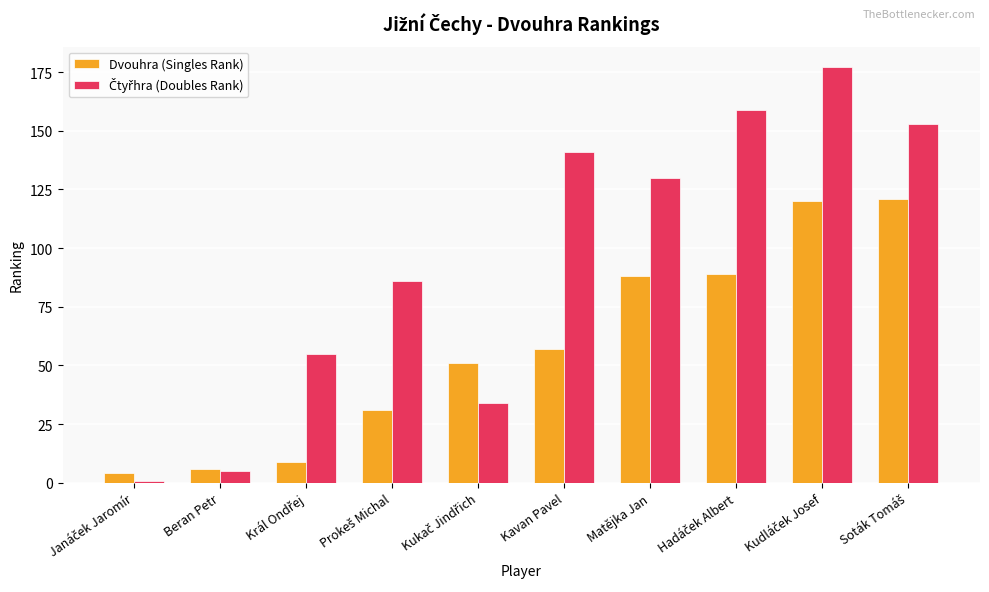

True or false: Dvouhra (Singles Rank) has a value of 82 at Kavan Pavel.

False